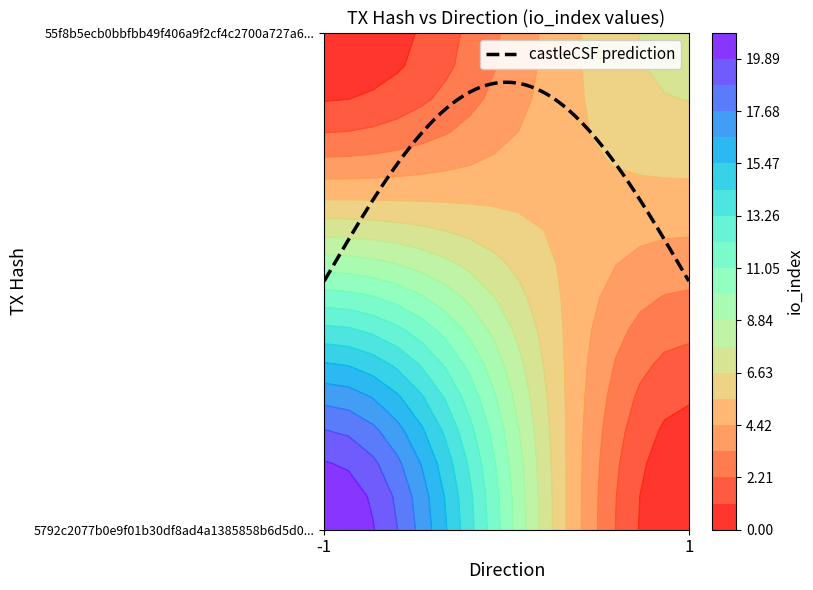

The 55f8b5ecb0bbfbb49f406a9f2cf4c2700a727a6 series shows 0 at direction. True or false?

False